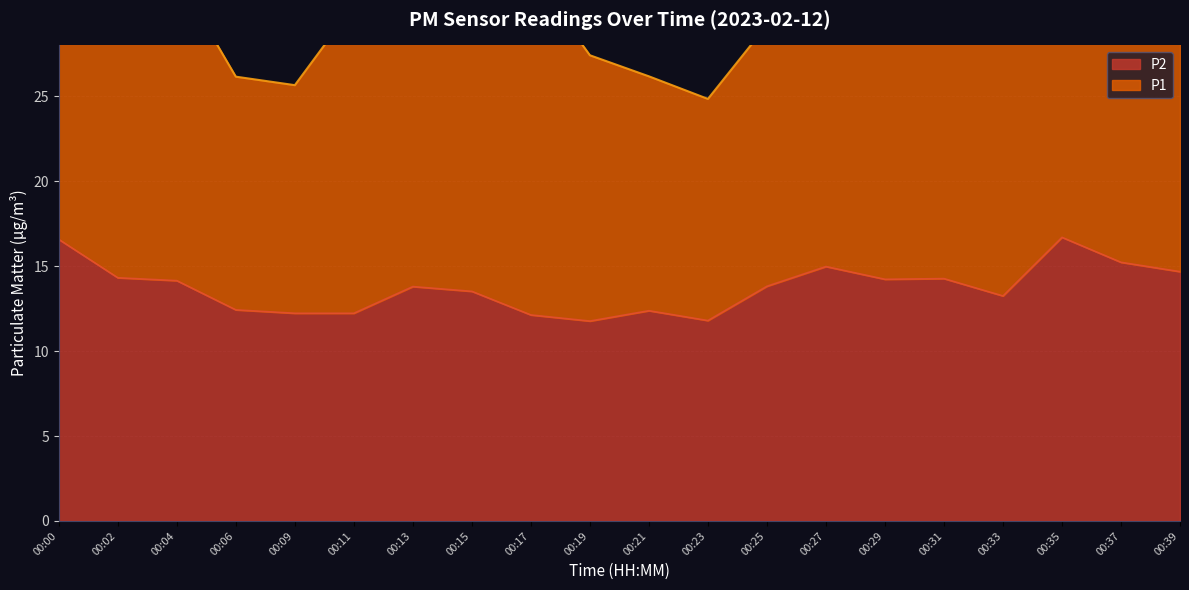

List the labels in order of value, largest first.

00:35, 00:00, 00:37, 00:27, 00:39, 00:02, 00:31, 00:29, 00:04, 00:25, 00:13, 00:15, 00:33, 00:06, 00:21, 00:09, 00:11, 00:17, 00:23, 00:19